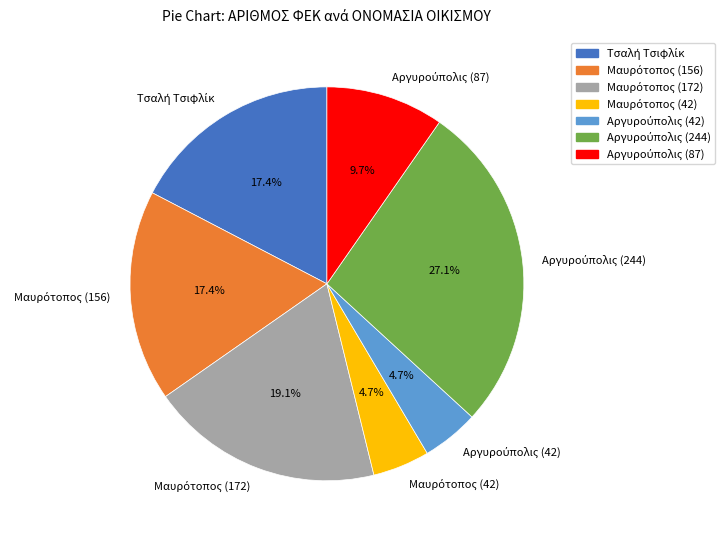

Is there any slice that represents more than half of the pie?

No